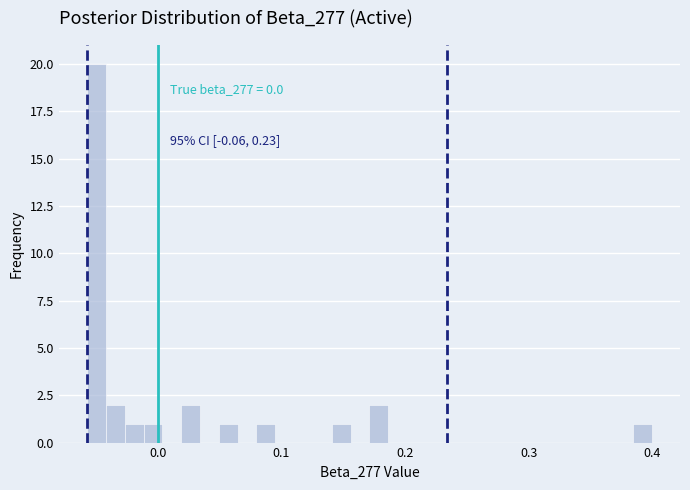

Around what value on the x-axis is the tallest bar? Give the approximate position of its centre, as read against the axis.

-0.05